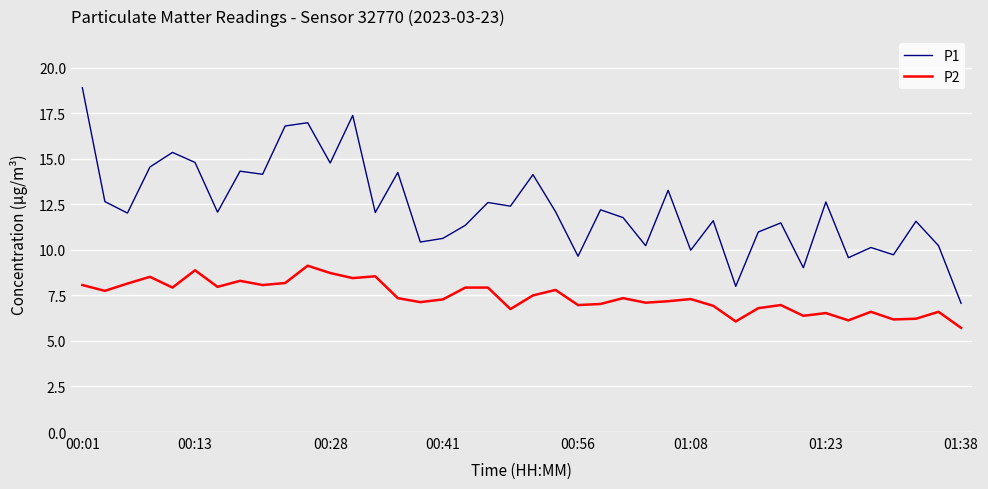

What is the smallest value displayed?

5.7